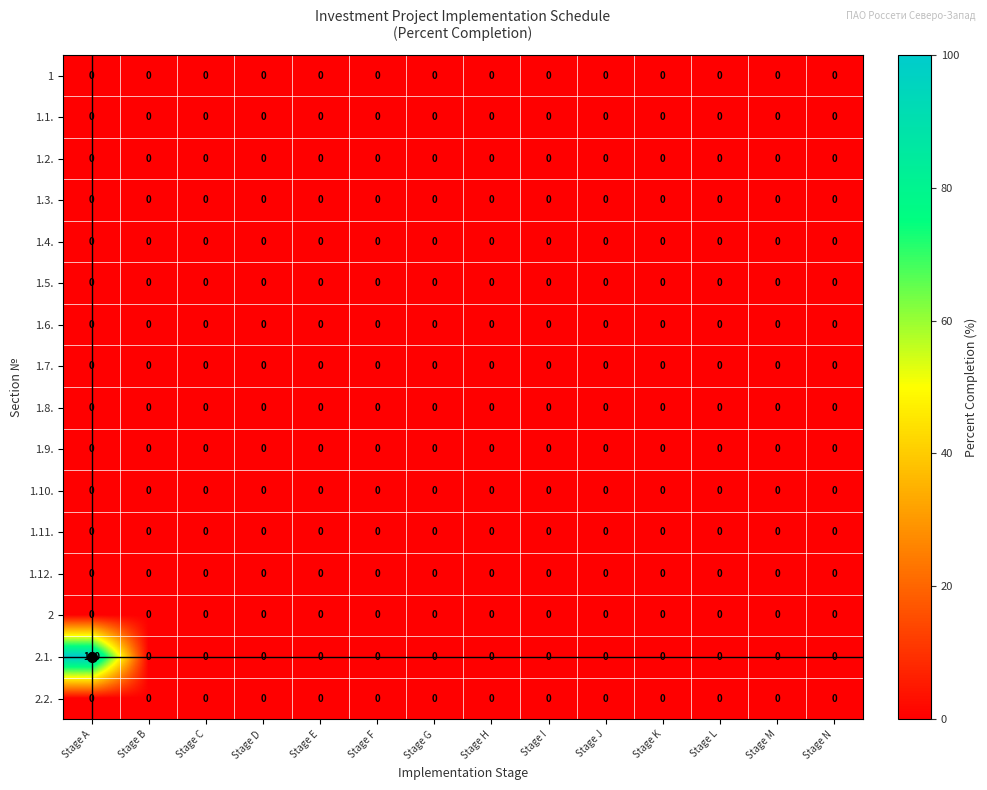

How many distinct data groups are displayed?

16